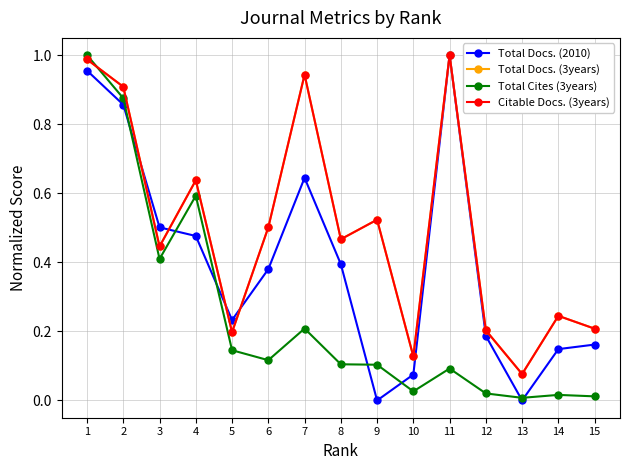

Between 8 and 4, which is larger?

4